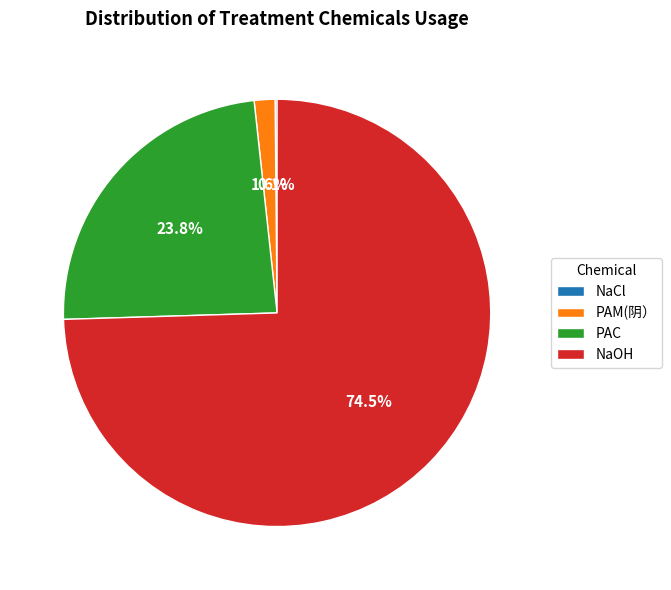

Between PAC and NaOH, which is larger?

NaOH